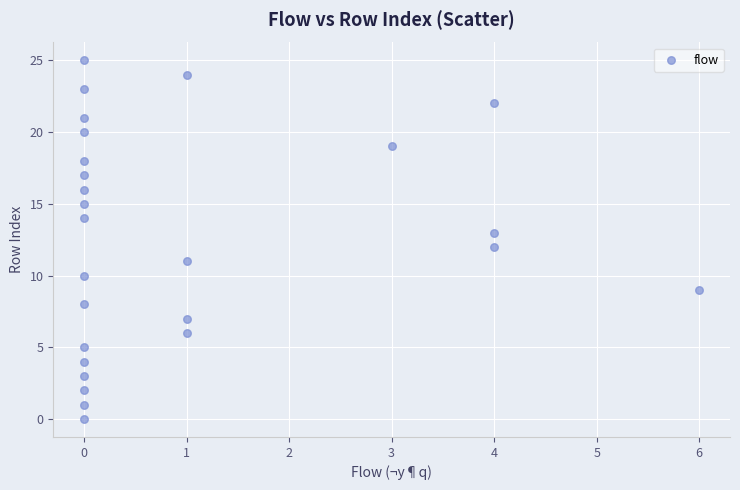

What is the range of X values (max minus min)?

6